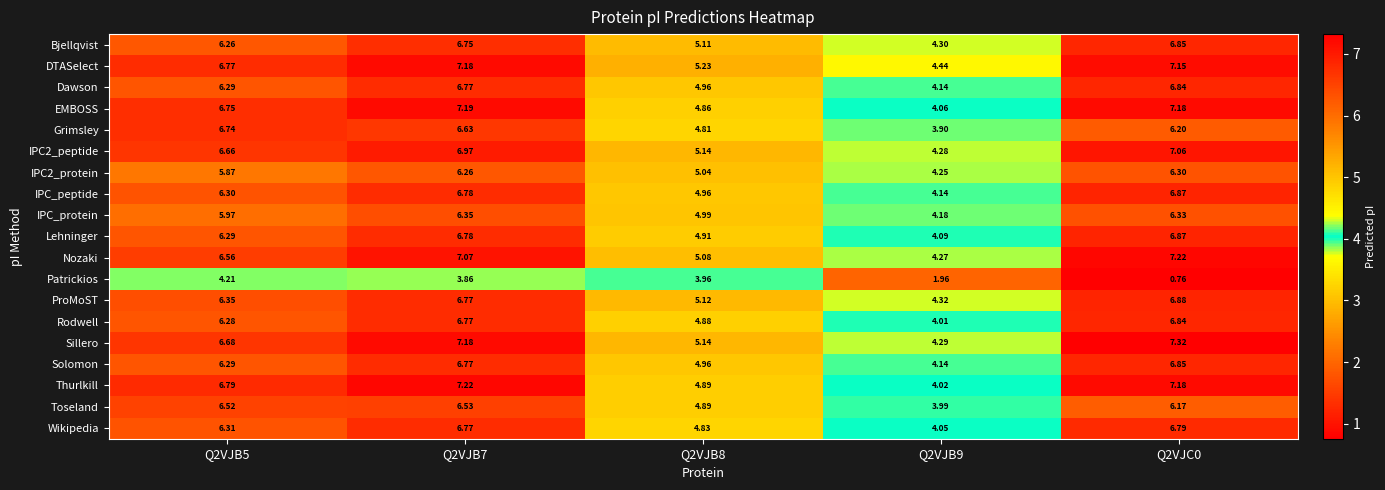

Which series has the widest spread of values?

Patrickios